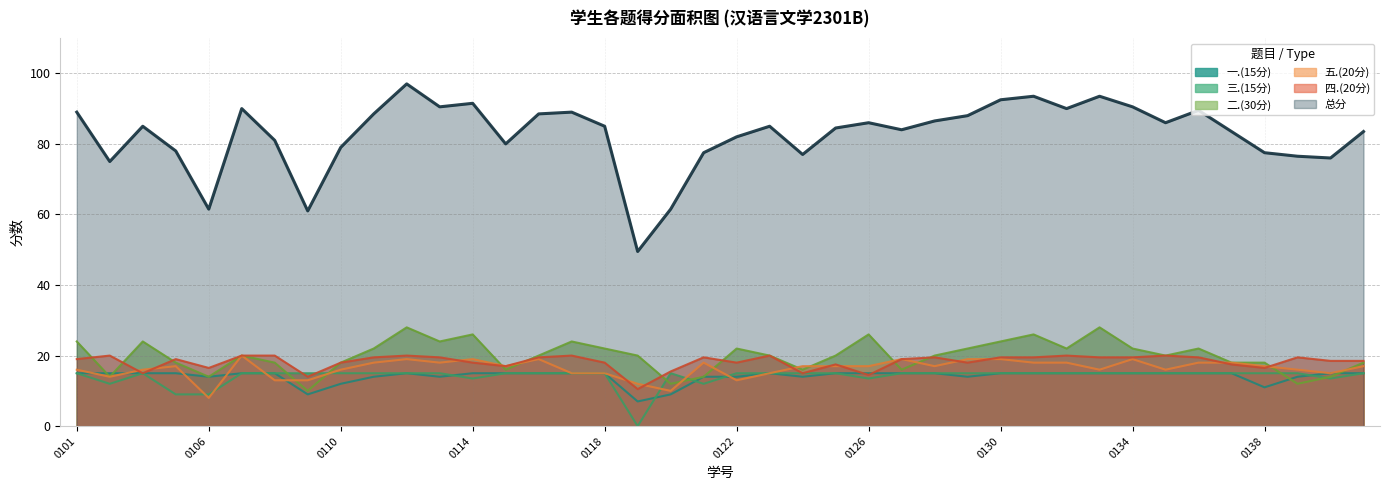

Which series has the largest total across all categories?

总分